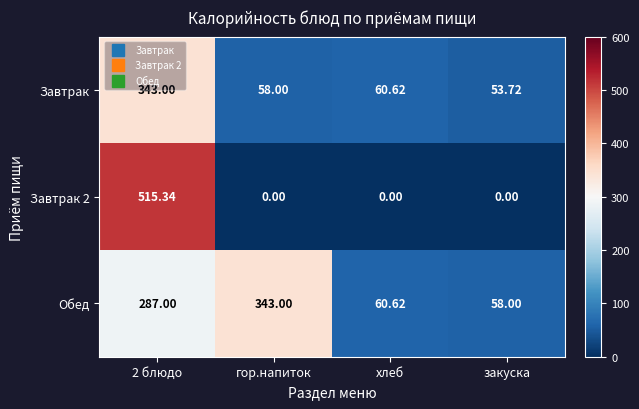

Which series has the largest total across all categories?

Обед